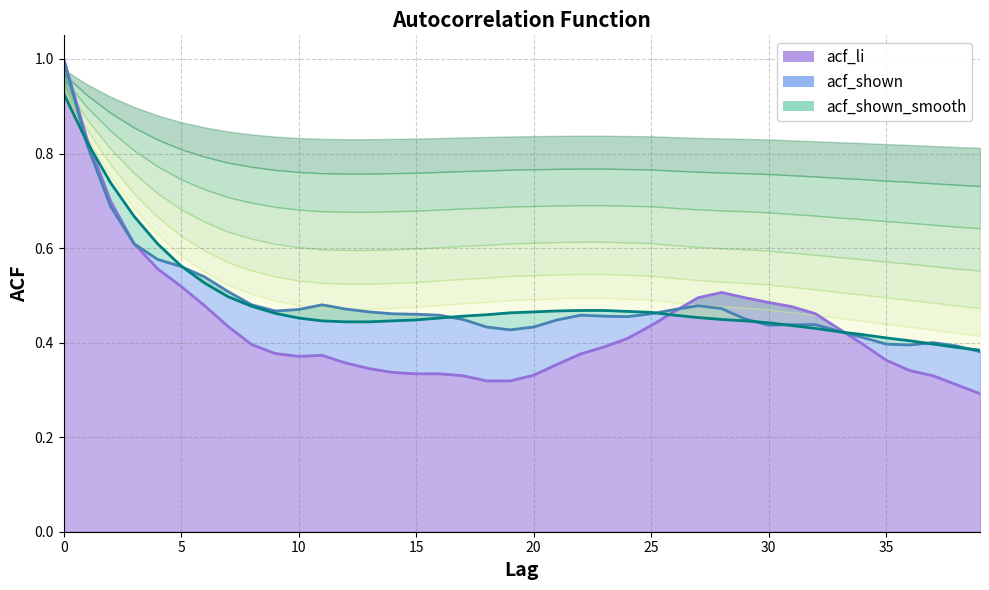

Rank the series at 3 from highest to lowest value.

acf_shown_smooth, acf_li, acf_shown